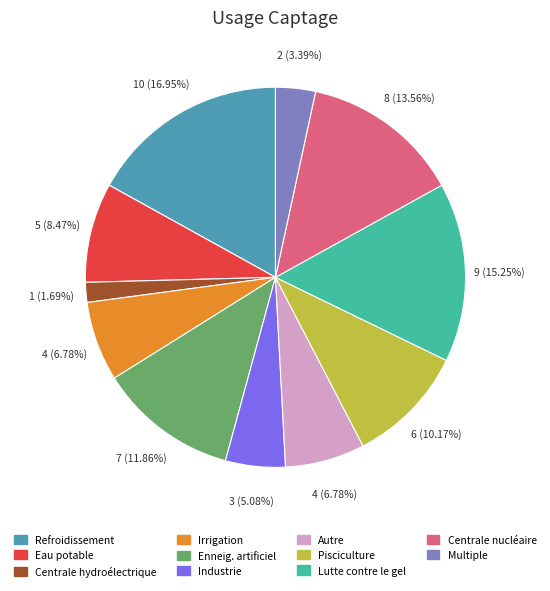

What portion of the pie excludes Irrigation?

93.2%